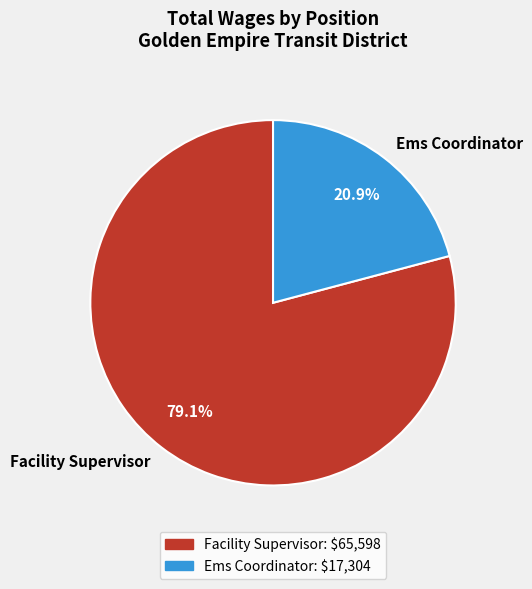

Which category has the smallest portion of the pie?

Ems Coordinator